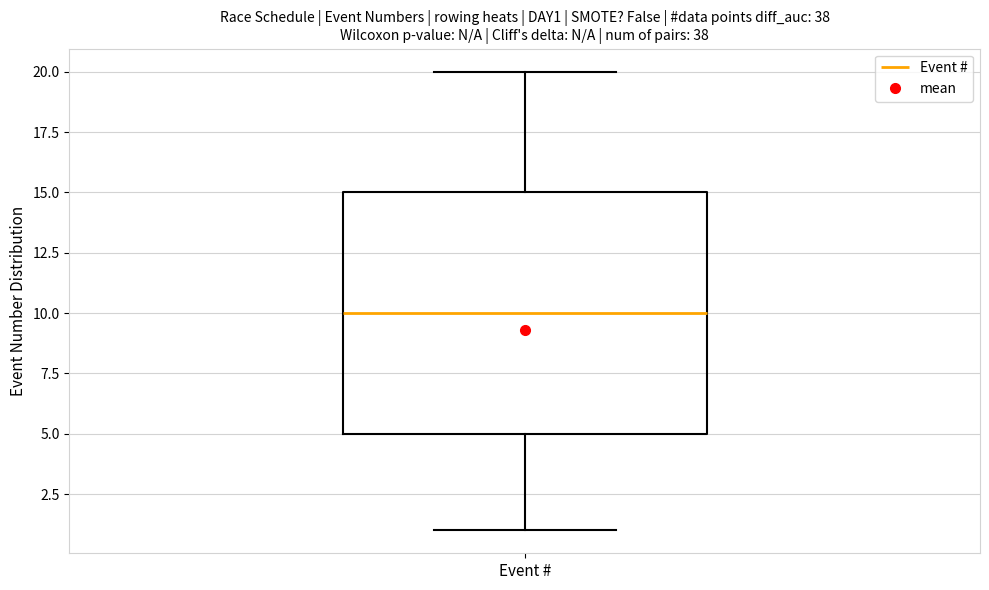

Read this box plot against the y-axis: the position of the median line, the range covered by the box, and the ends of both whiskers. The values are not printed on the chart, so give them approximately, as read against the axis.

median 10, box 5 to 15, whiskers 1 to 20